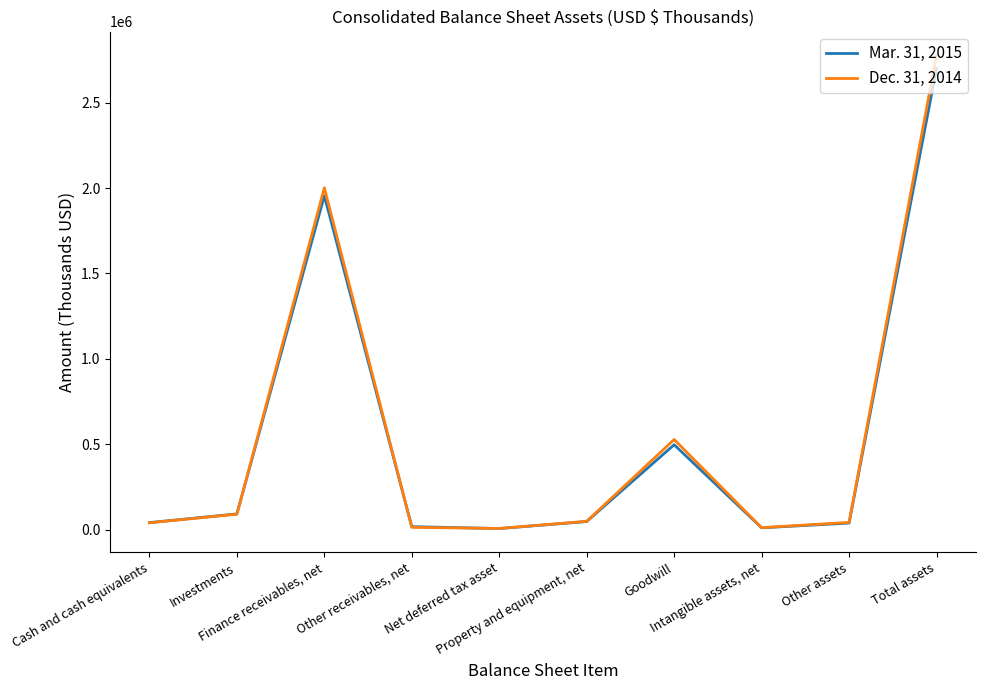

What is the total value across all series at Other assets?

79550